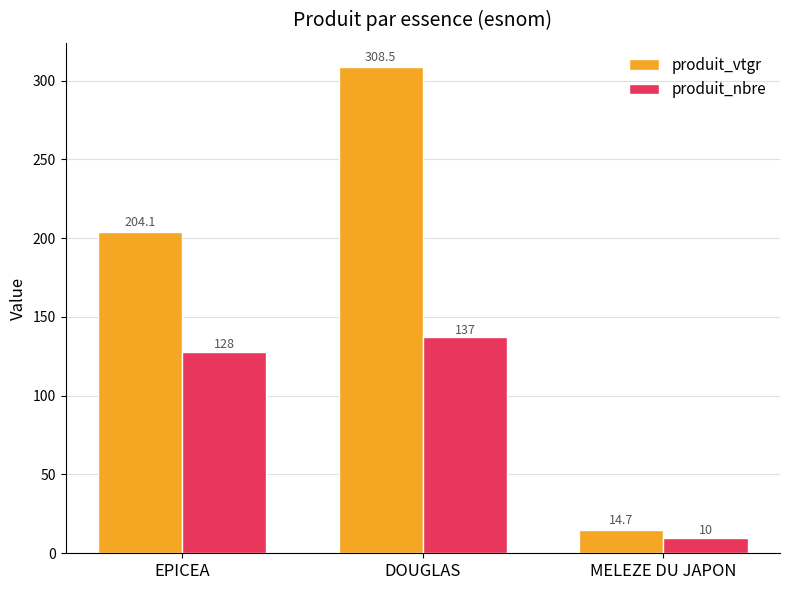

How many categories are shown in the chart?

3